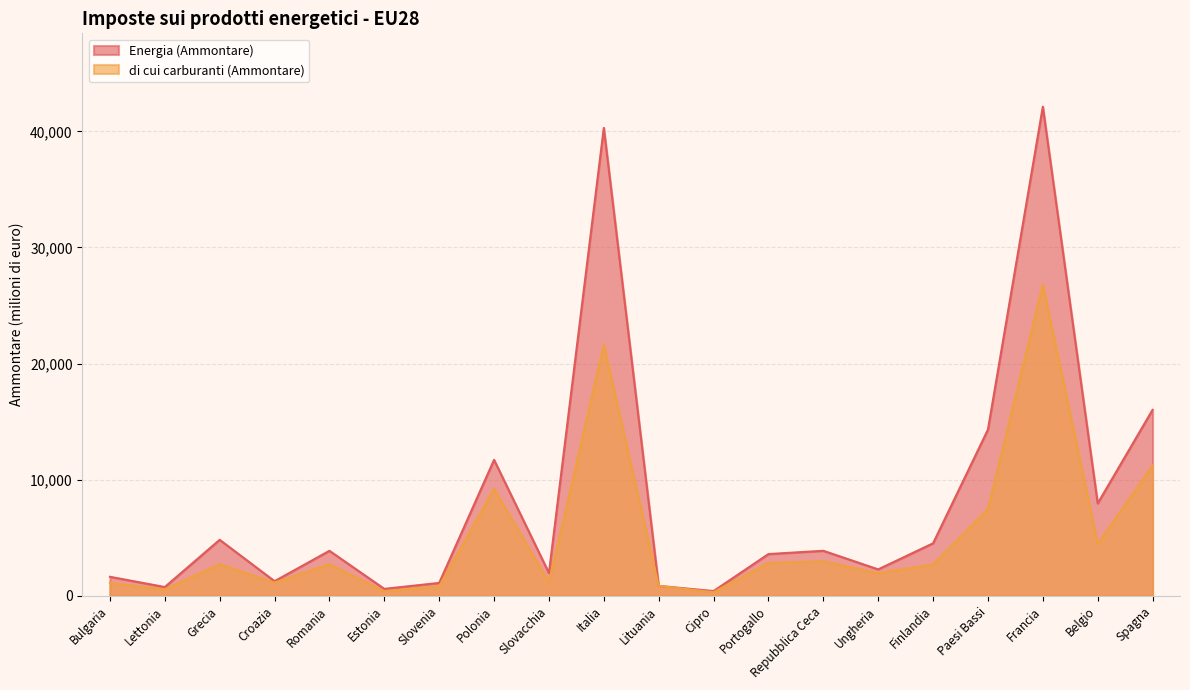

What is the spread (max minus min) of values at Lettonia?

203